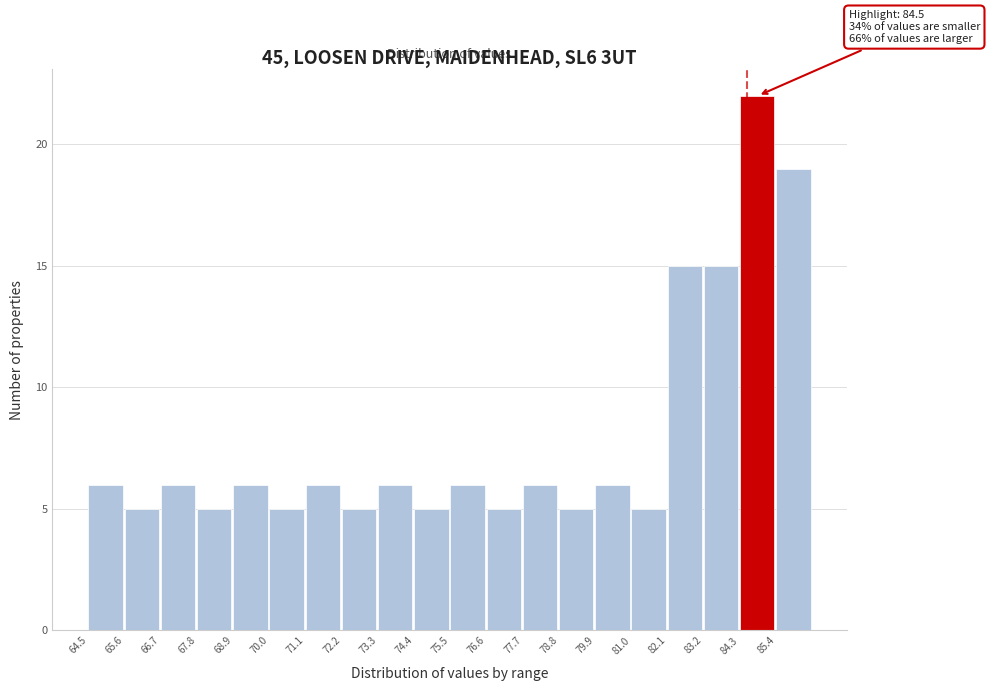

Which range on the x-axis has the tallest bar?

84.3 to 85.4